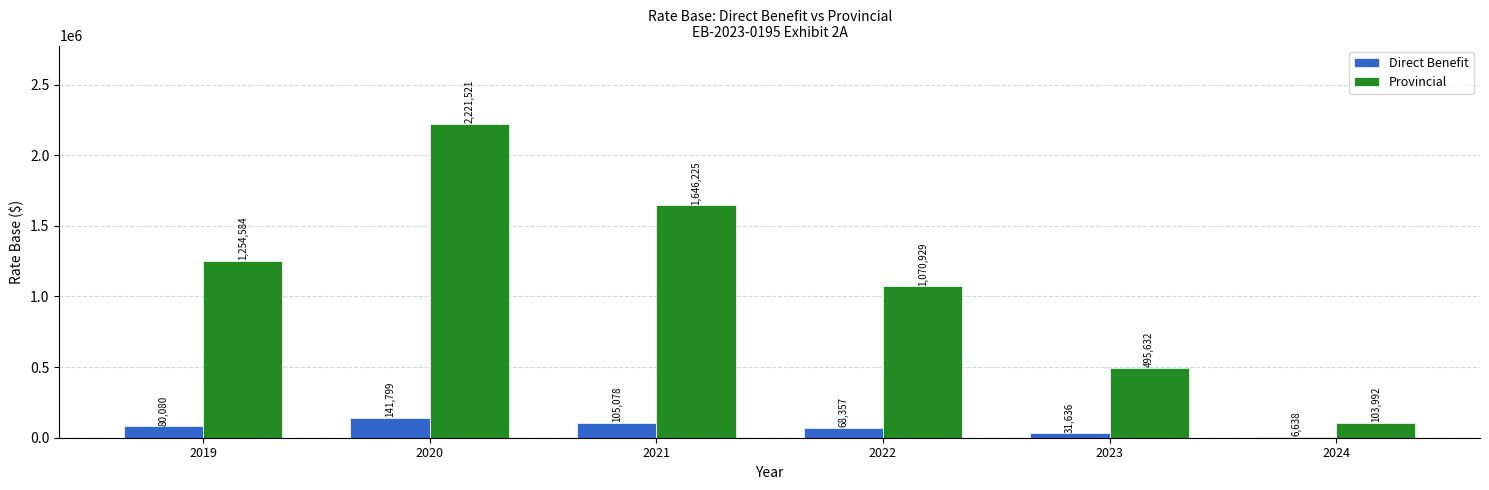

What is the maximum value shown in the chart?

2221520.6